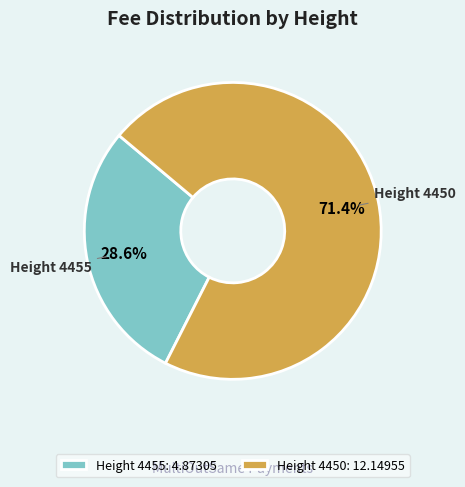

To the nearest percent, what is the average slice percentage?

50%